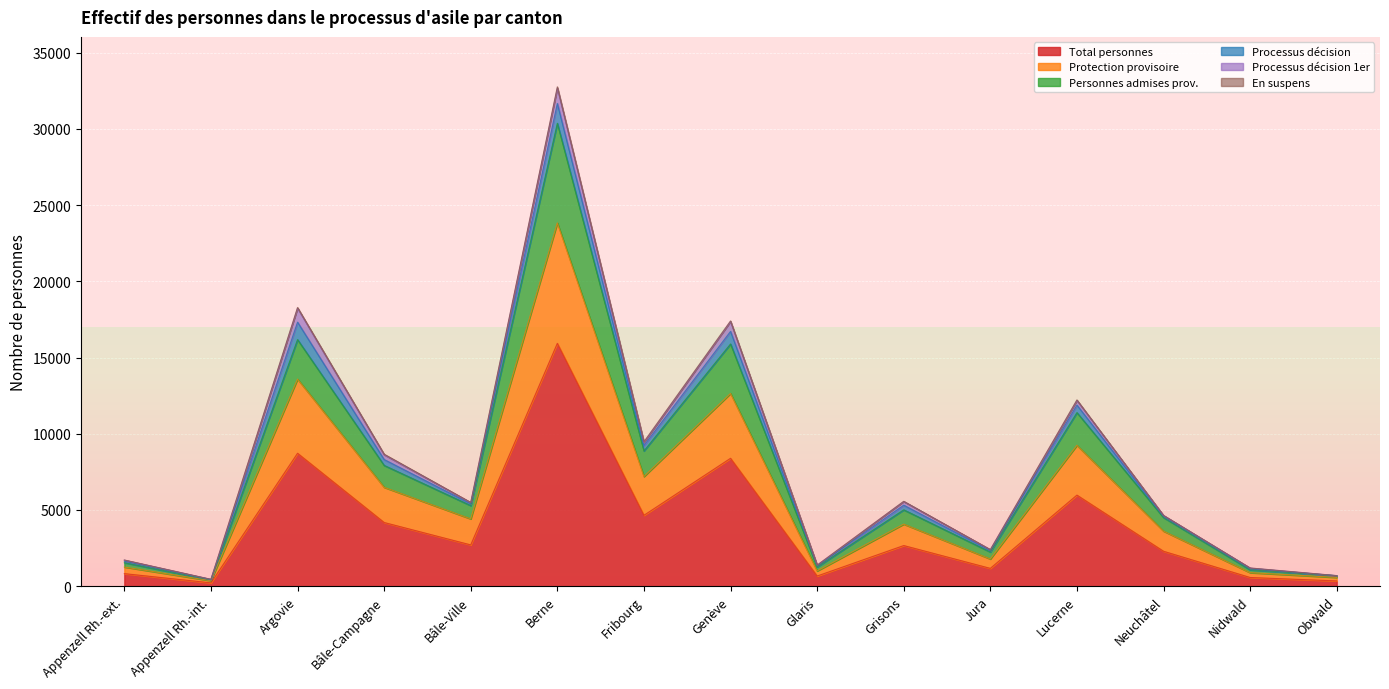

What is the minimum value shown in the chart?

219